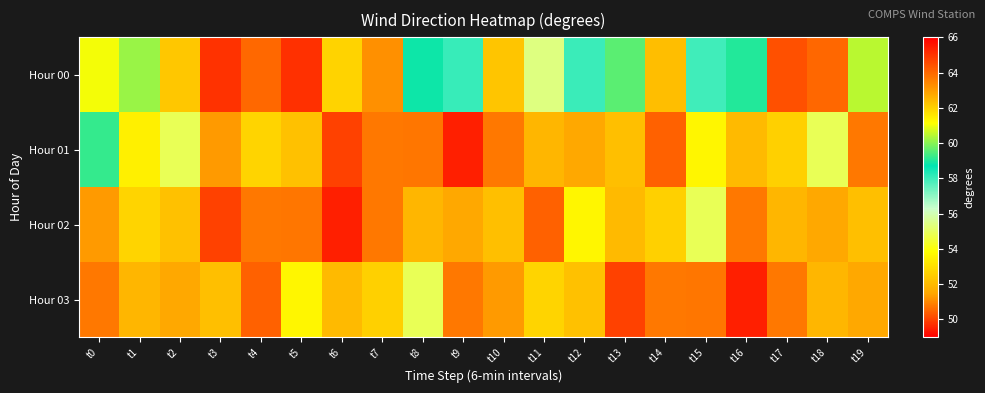

What is the spread (max minus min) of values at t17?

13.7